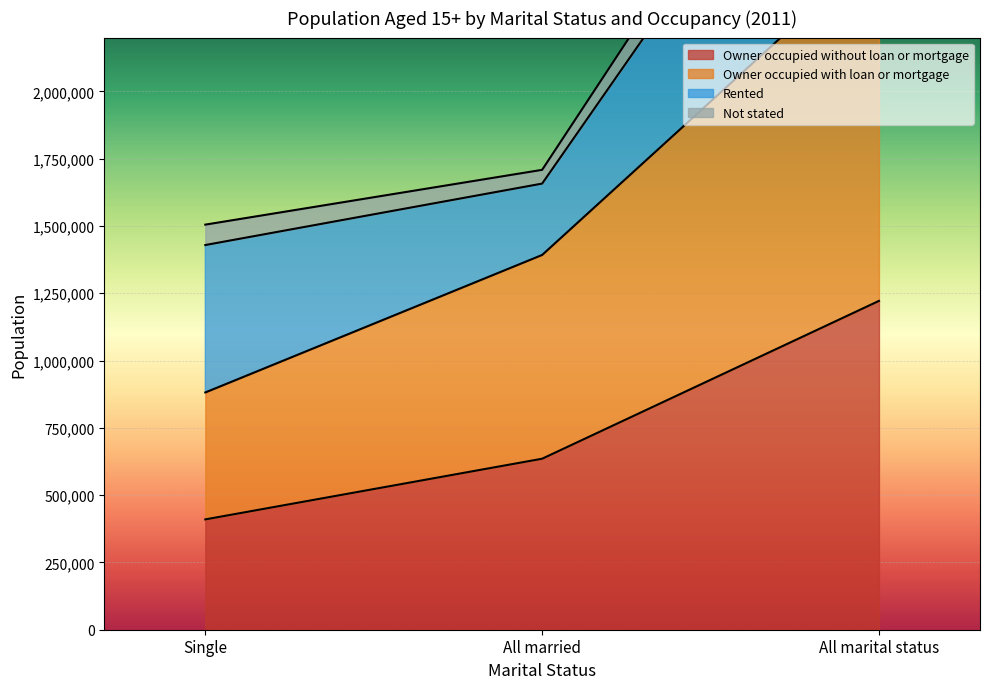

Count the Owner occupied with loan or mortgage values in the range 881504 to 2532088.

3